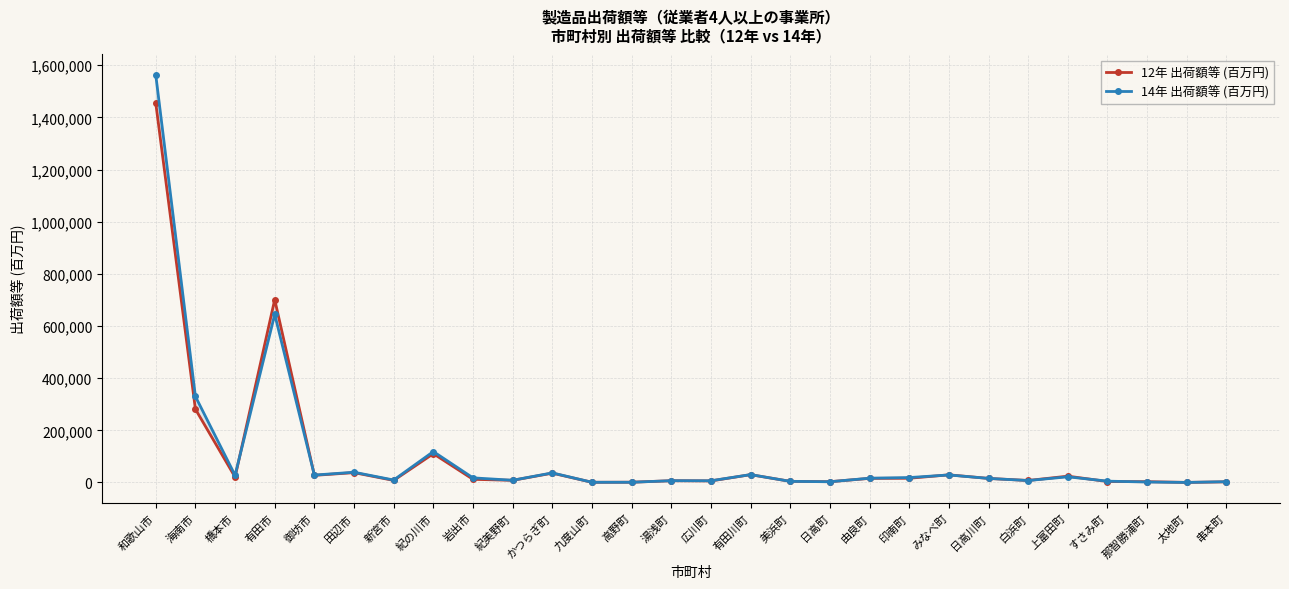

What is the label of the 22nd point from the right?

新宮市